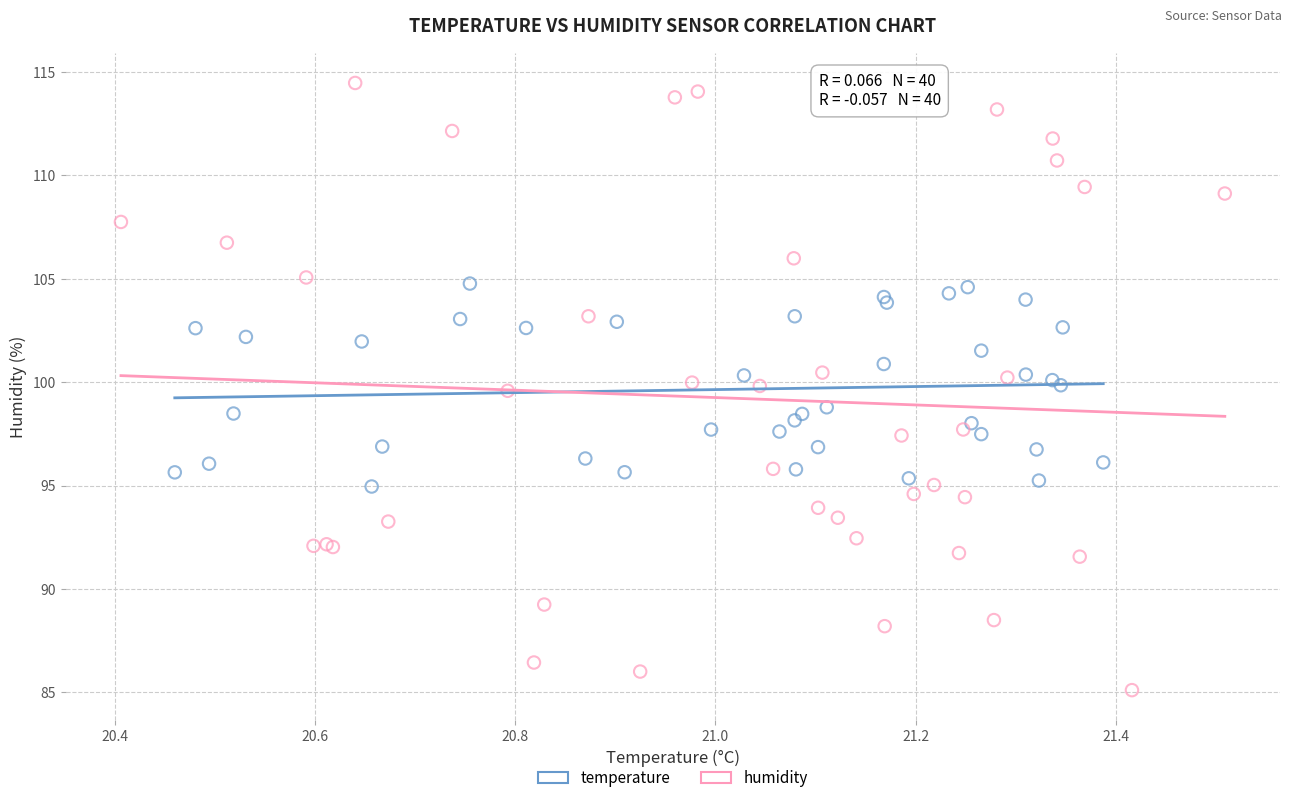

Which series contains the highest Y value?

humidity